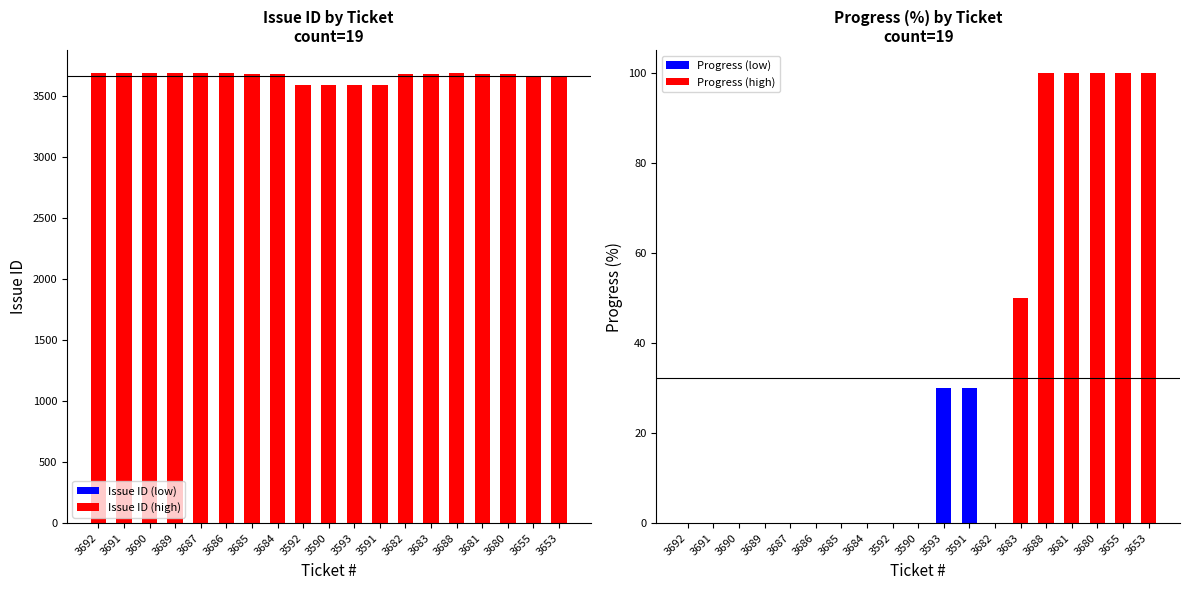

Which series changed the most between 3690 and 3682?

Issue ID